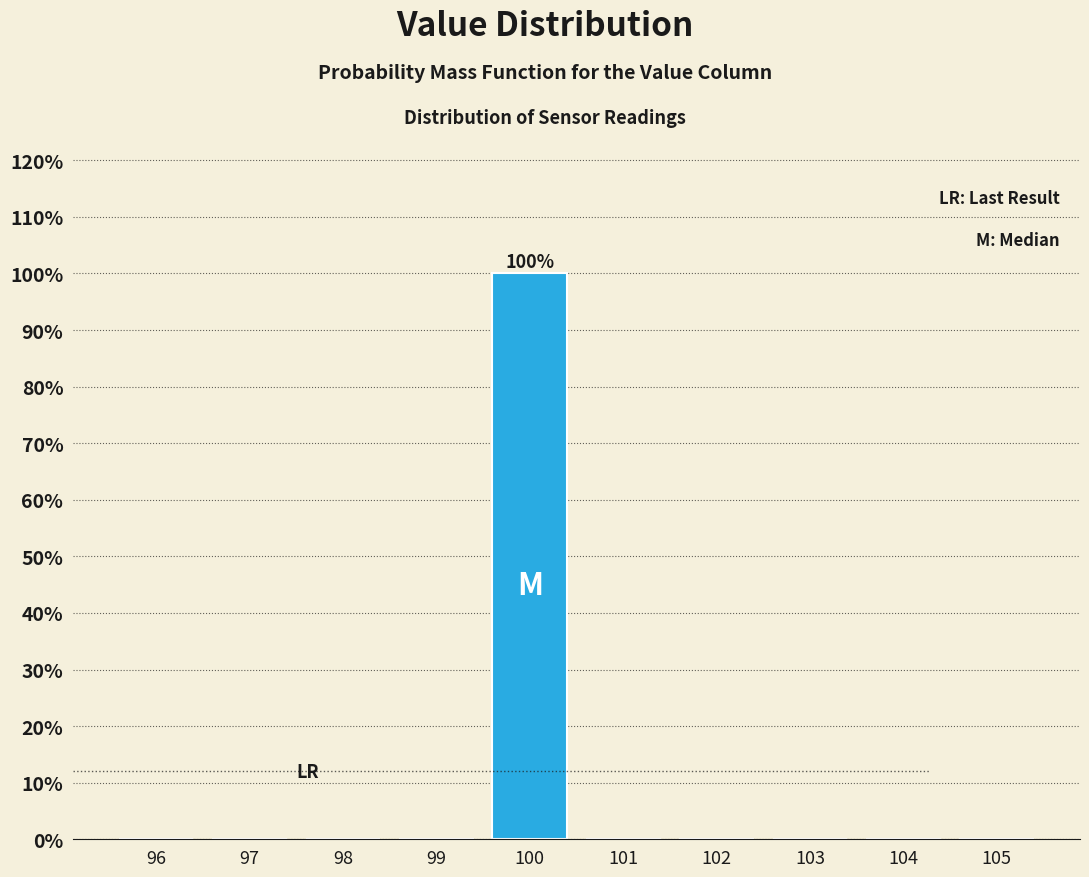

Which range on the x-axis has the tallest bar?

99.5 to 100.5